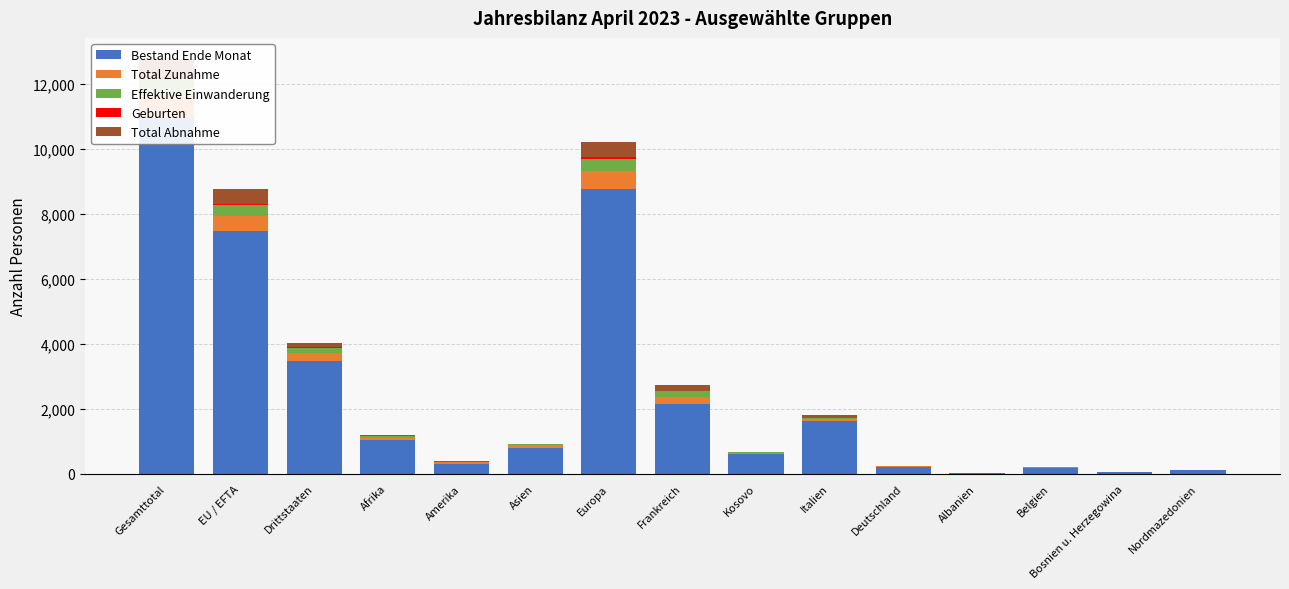

Count the number of categories in the chart.

15